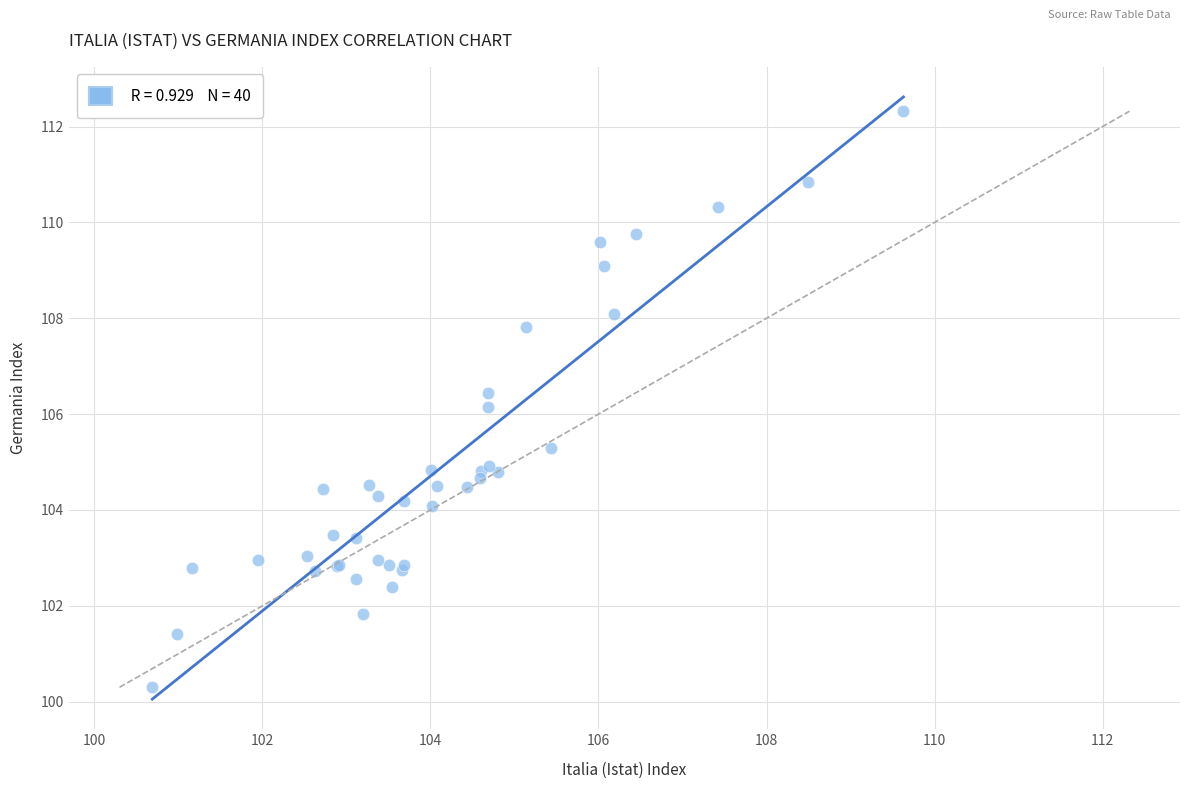

What Y value in the scatter plot is closest to 106?

106.1